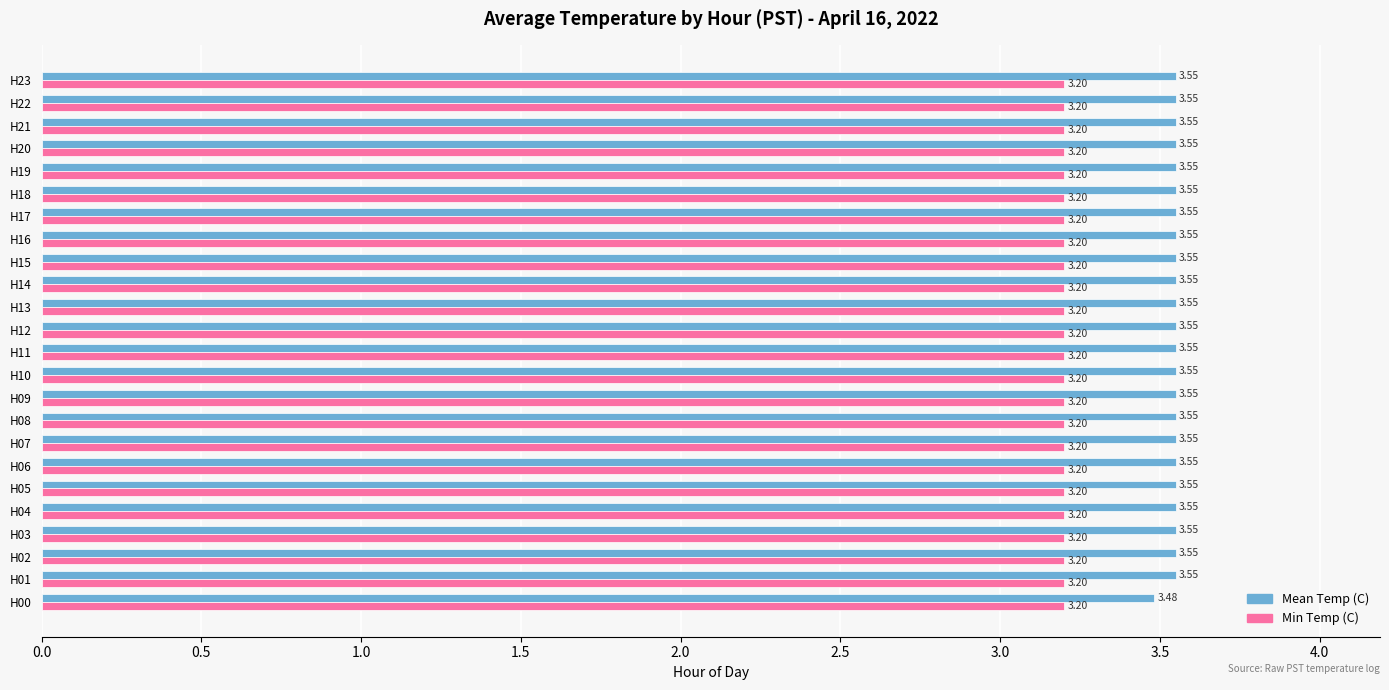

At H07, list the series in order from largest to smallest.

Mean Temp (C), Min Temp (C)